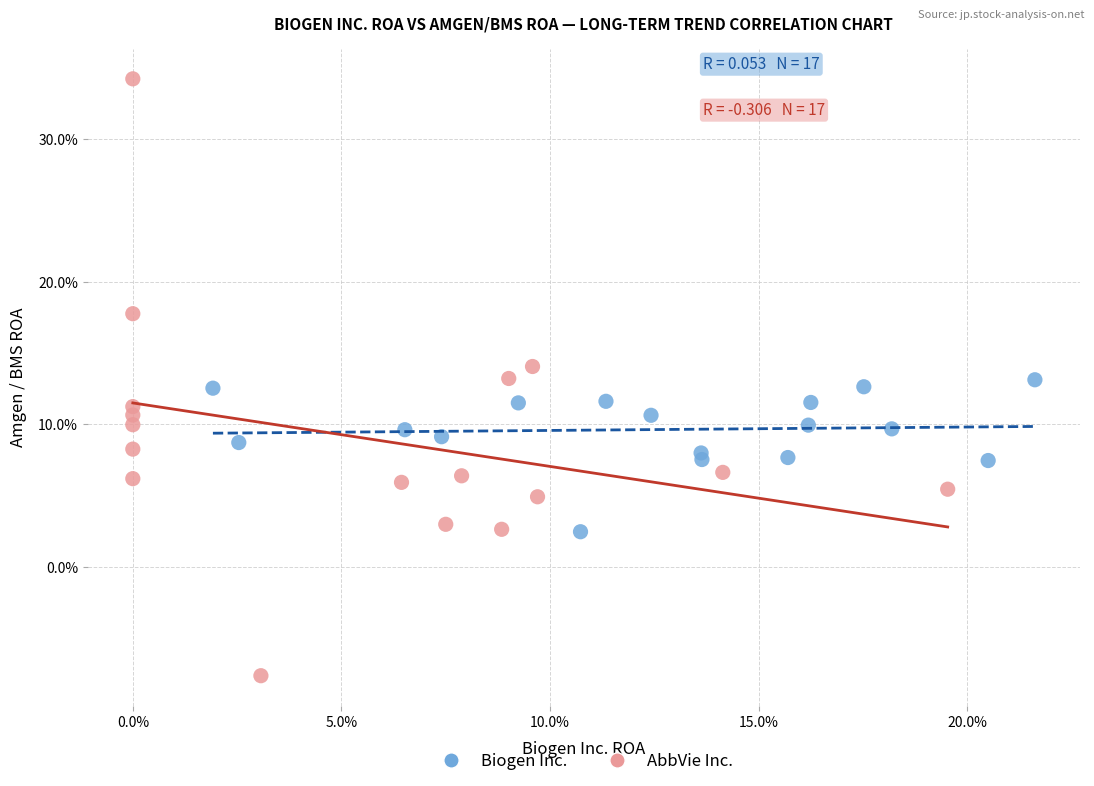

What are all the series names shown in the legend?

Biogen Inc., AbbVie Inc.